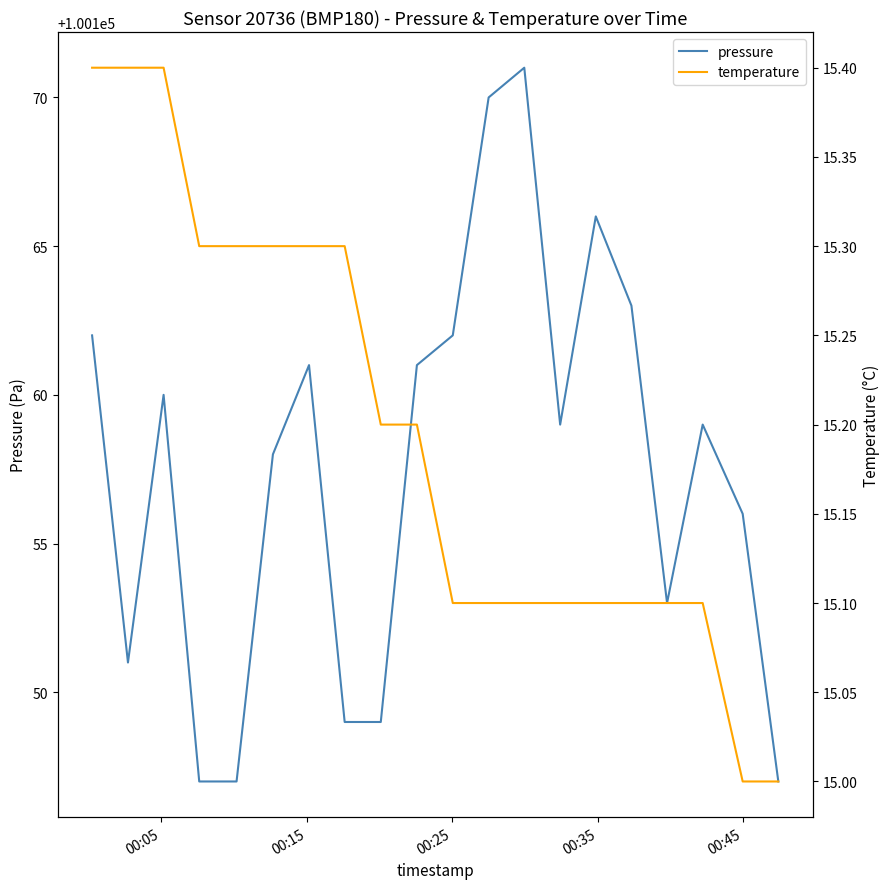

Rank the series by their maximum value, from highest to lowest.

pressure, temperature